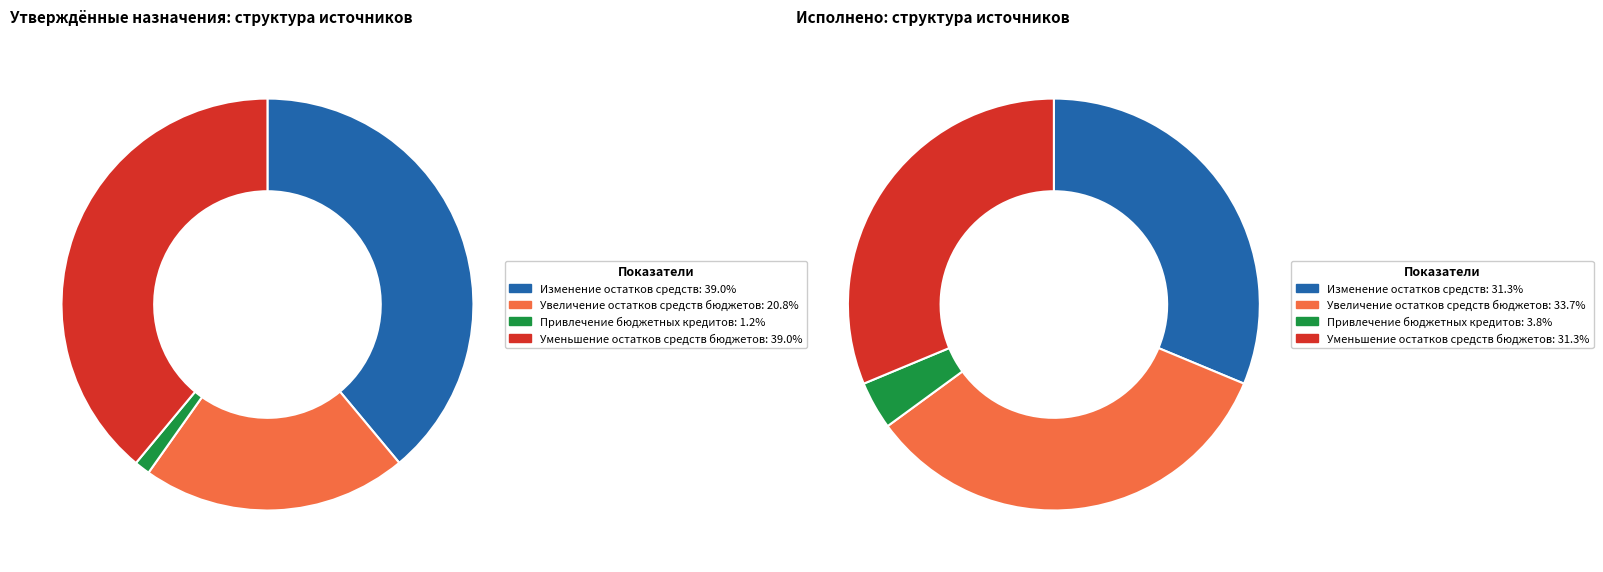

Is there a majority slice in this chart?

No